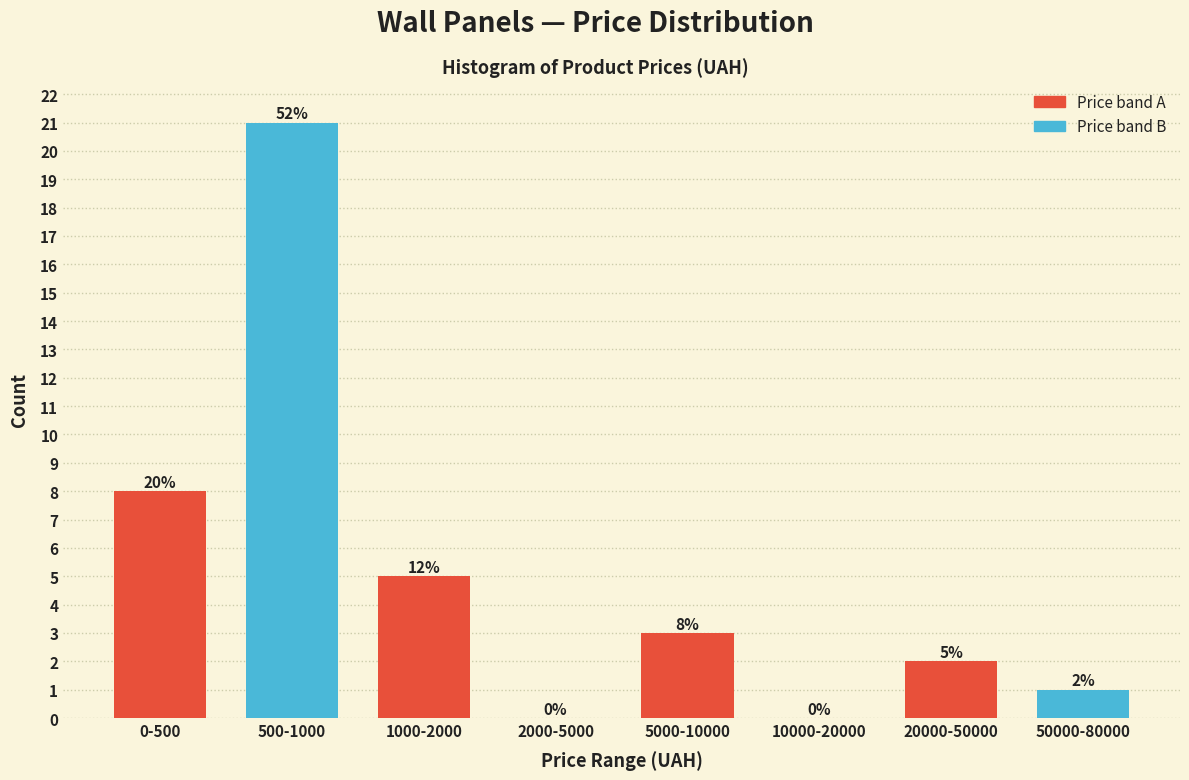

Reading left to right, transcribe all the data shown in this chart.

0-500=8	500-1000=21	1000-2000=5	2000-5000=0	5000-10000=3	10000-20000=0	20000-50000=2	50000-80000=1